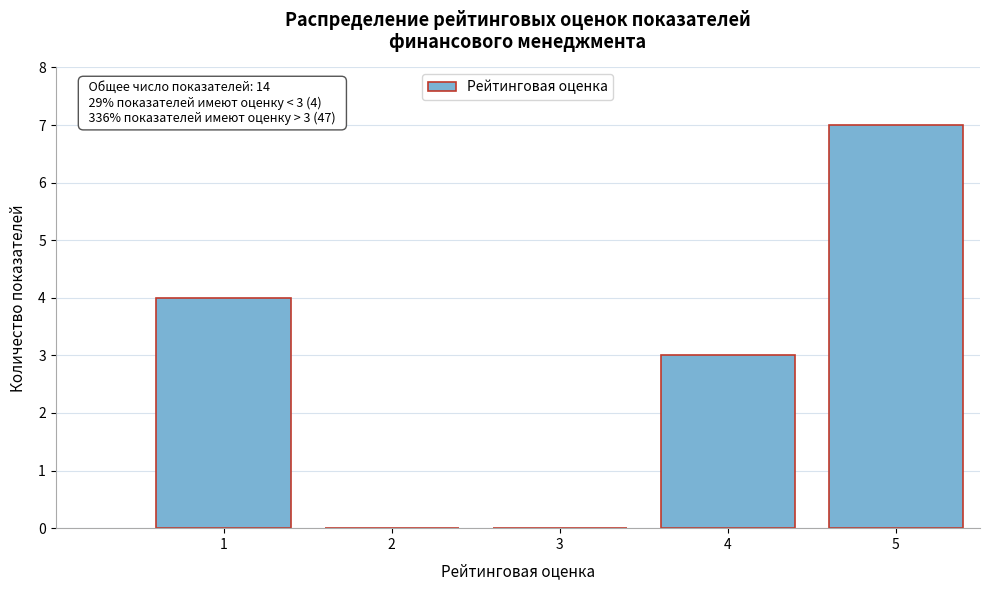

Reading left to right, what are all the values shown in this chart?

1=4	2=0	3=0	4=3	5=7